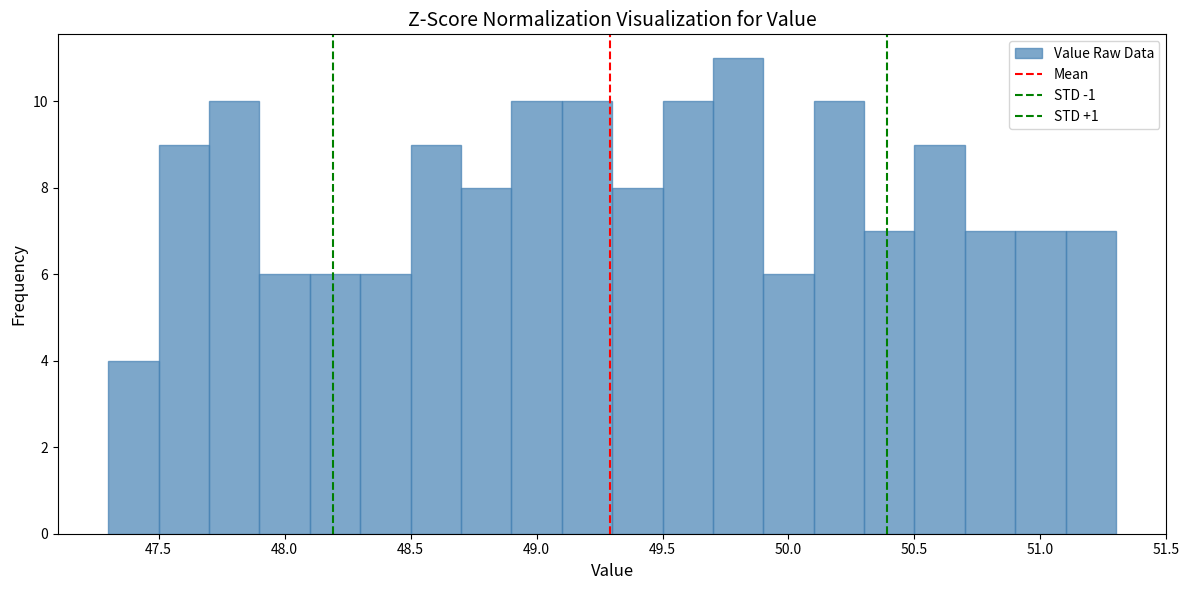

Which range on the x-axis has the tallest bar?

49.7 to 49.9